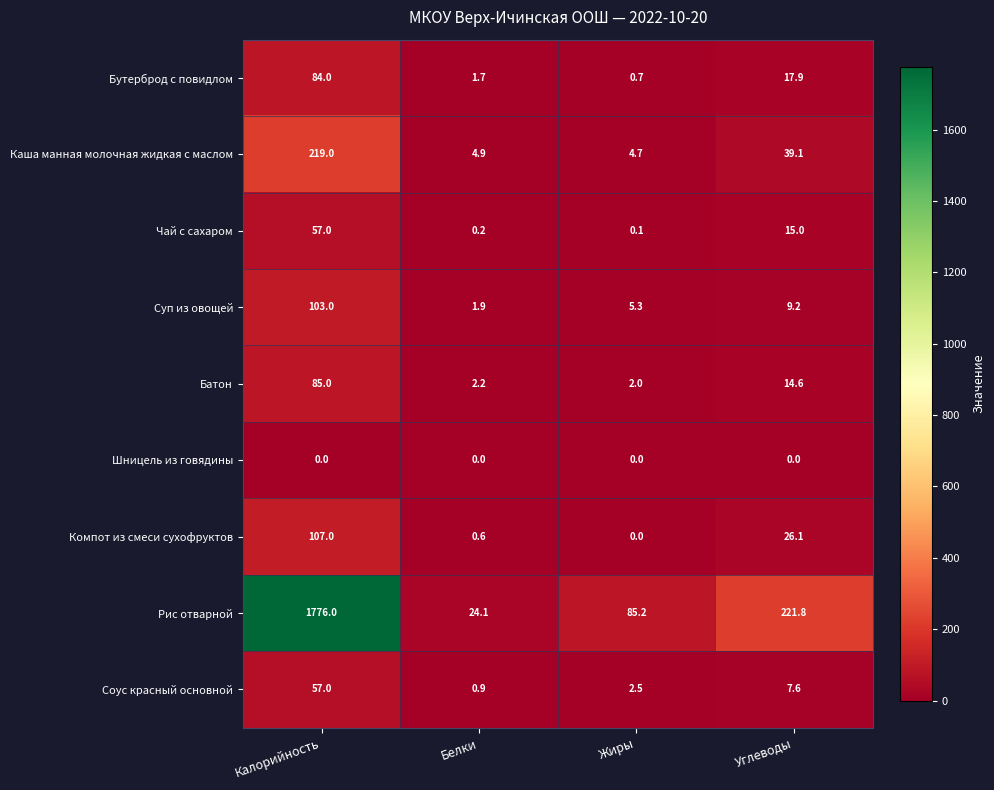

The value of Суп из овощей at Жиры is 5.3. True or false?

True